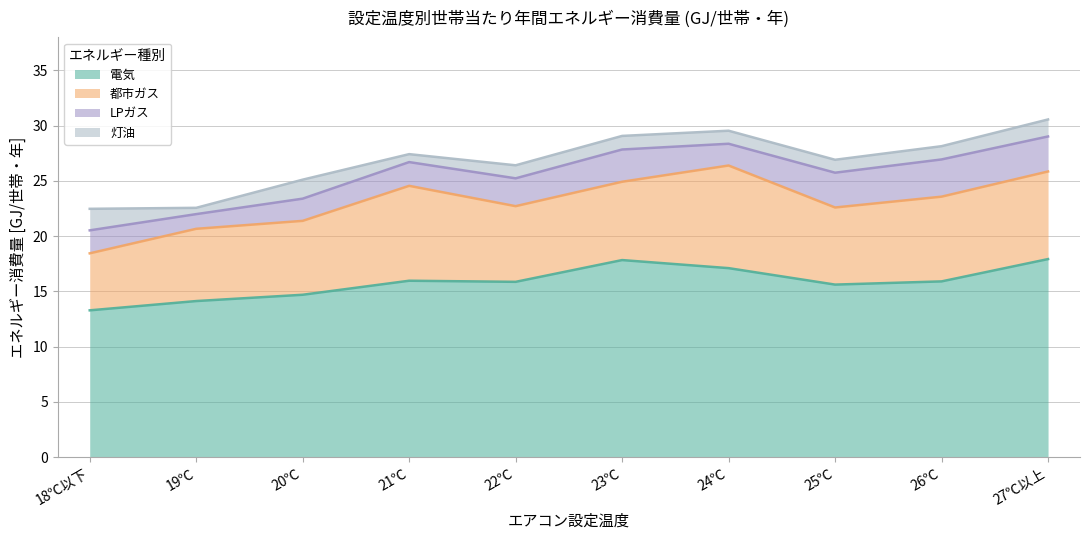

At 23℃, list the series in order from smallest to largest.

灯油, LPガス, 都市ガス, 電気